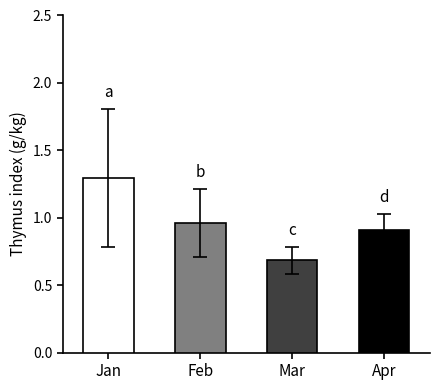

The value of Jun at pct85 is 0.6. True or false?

False